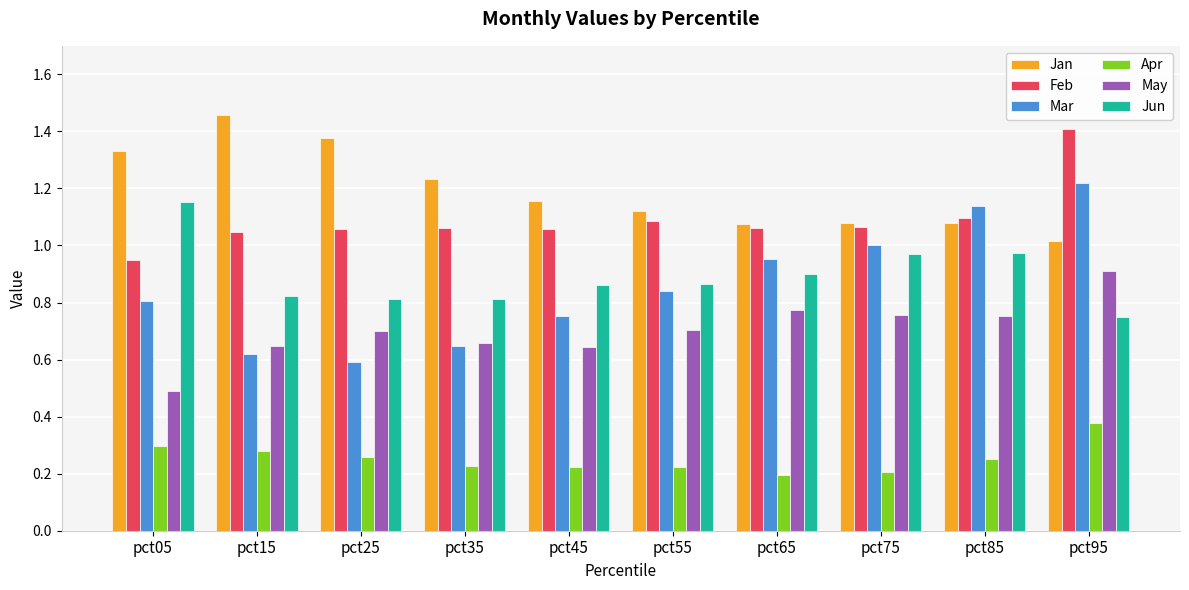

Which category has the highest value in the May series?

pct95